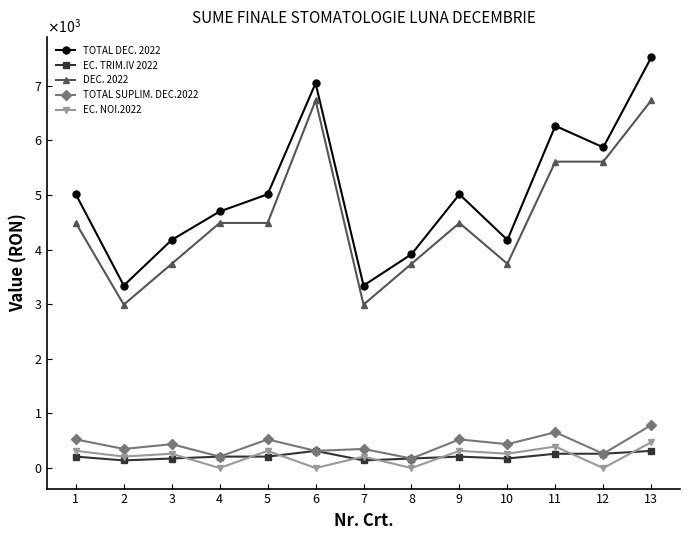

How many interior local valleys does the DEC. 2022 series have?

3